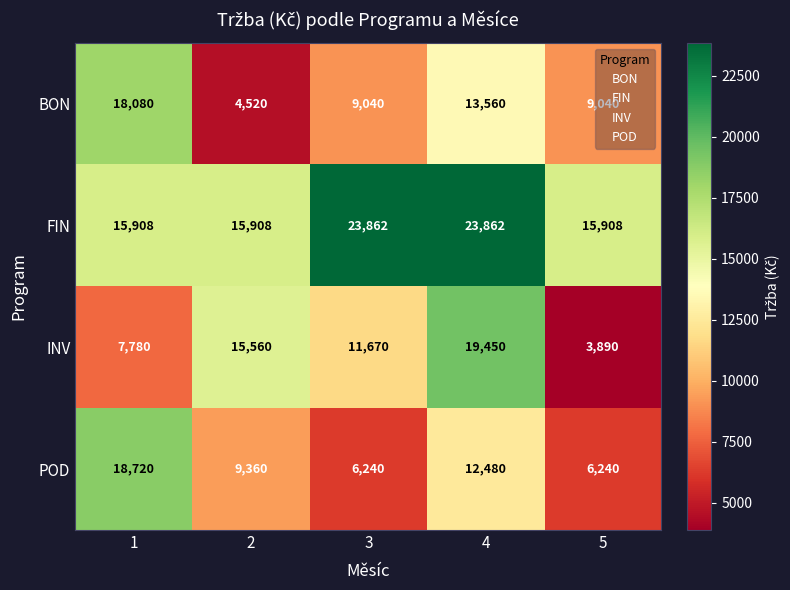

What is the difference between the maximum and minimum values in the POD series?

12480